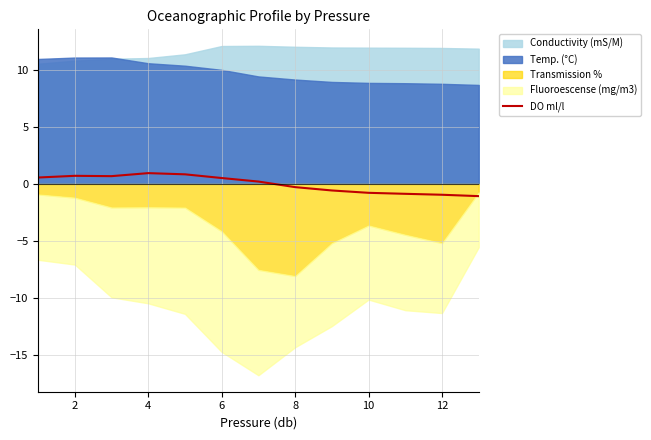

The value of DO ml/l at 12 is -0.9. True or false?

True